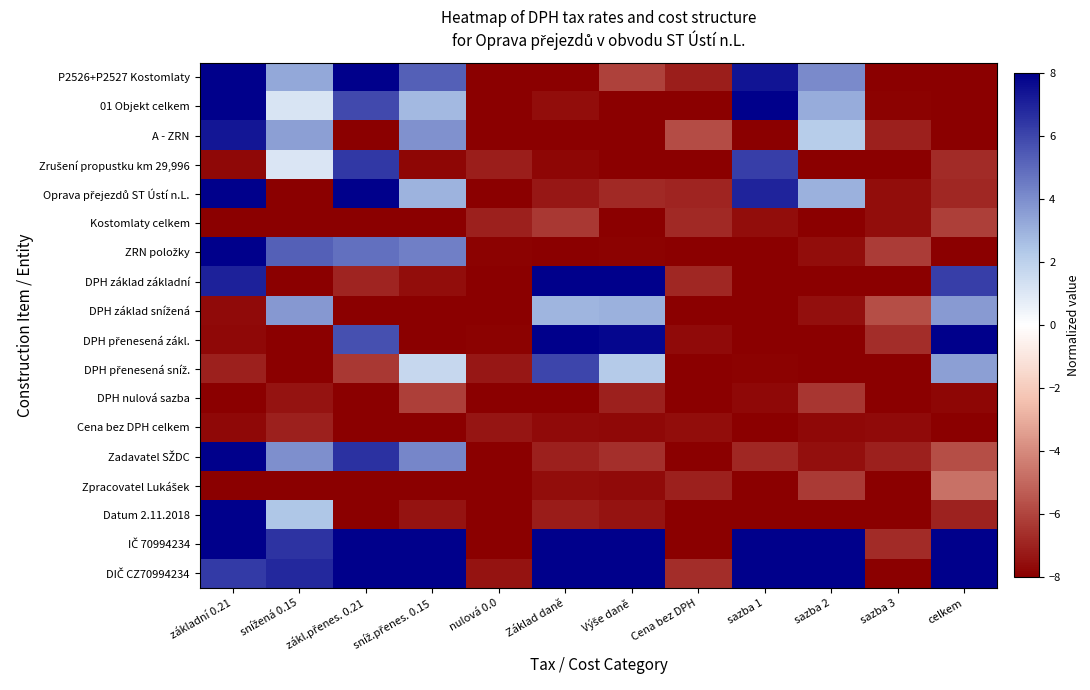

How many categories are shown in the chart?

12